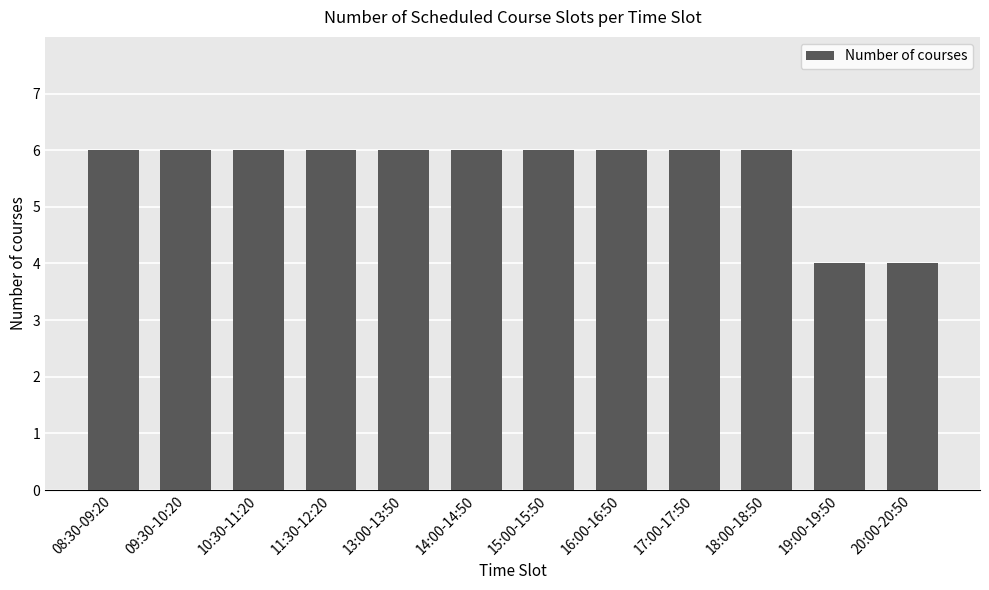

What is the minimum value shown in the chart?

4